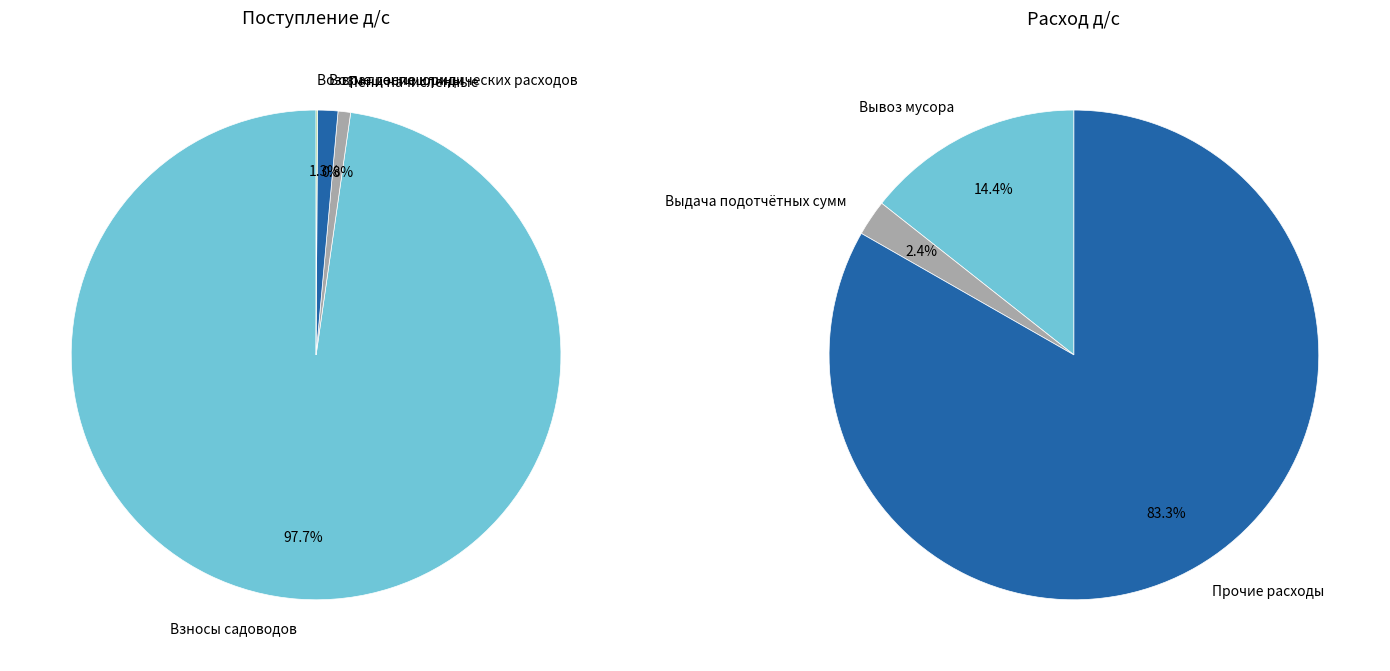

Which slice represents more than half of the pie?

Взносы садоводов